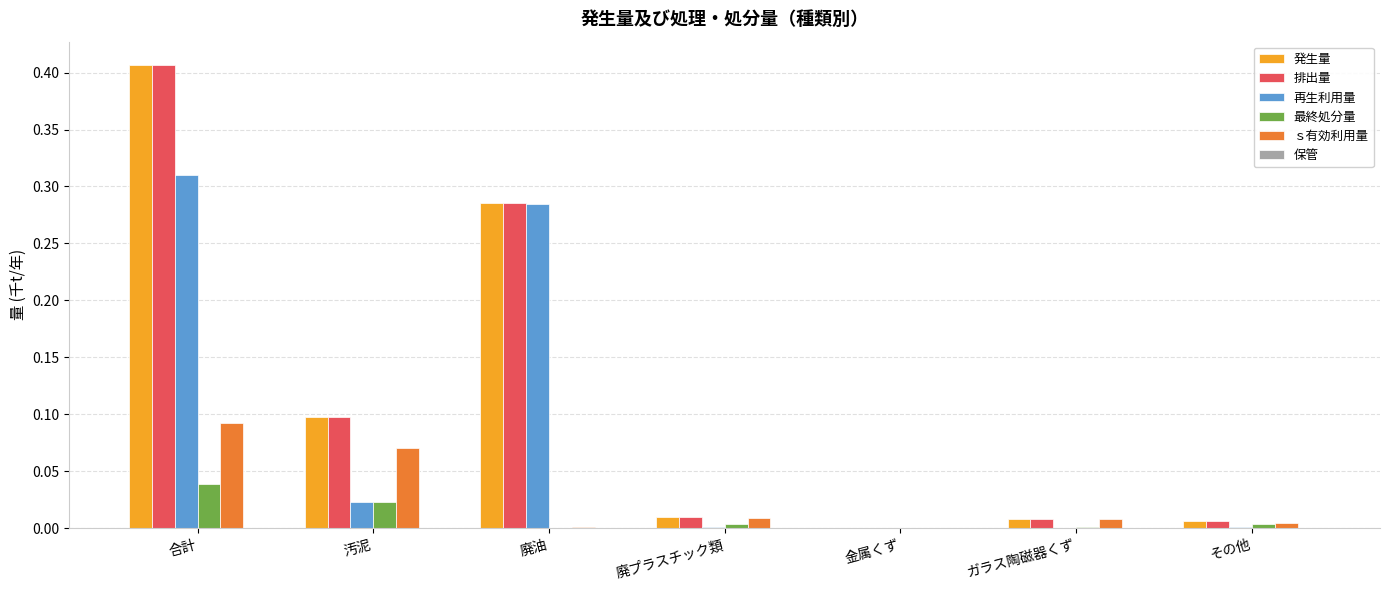

The 発生量 series shows 0.0 at ガラス陶磁器くず. True or false?

True